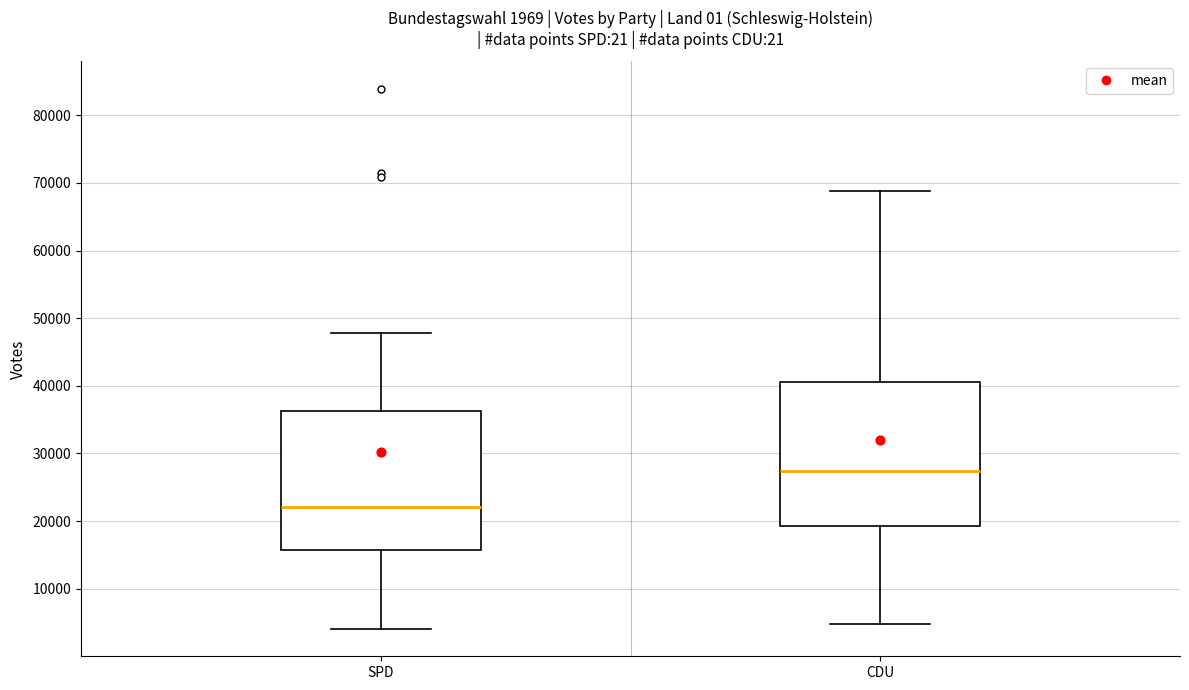

Which box's median line is the highest?

CDU